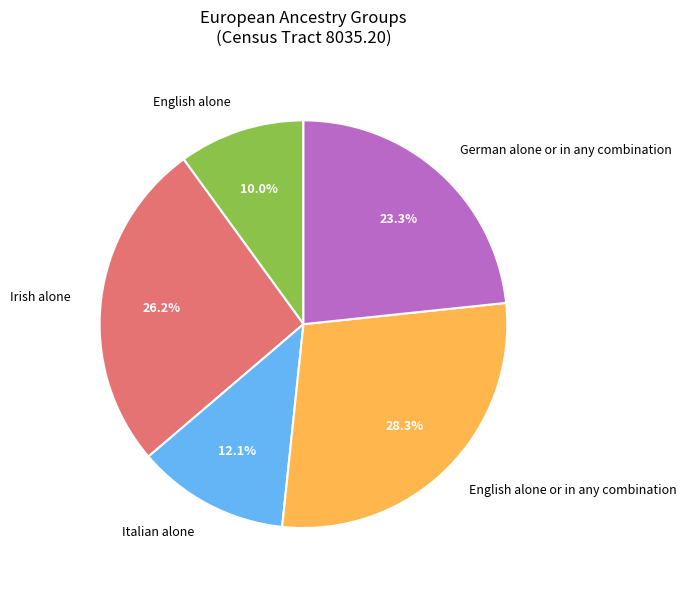

The English alone slice represents 16% of the pie. True or false?

False